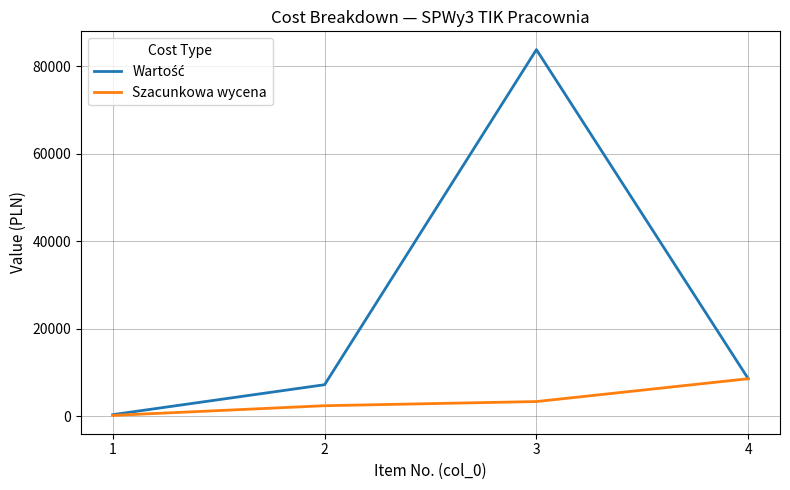

How many categories are shown in the chart?

4